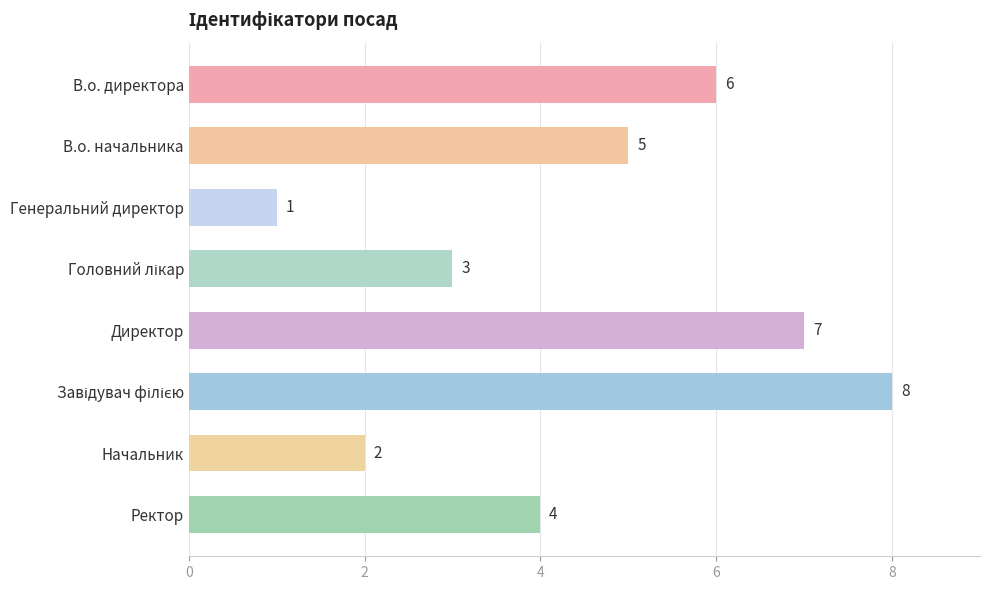

What is the difference between the second highest and minimum values?

6